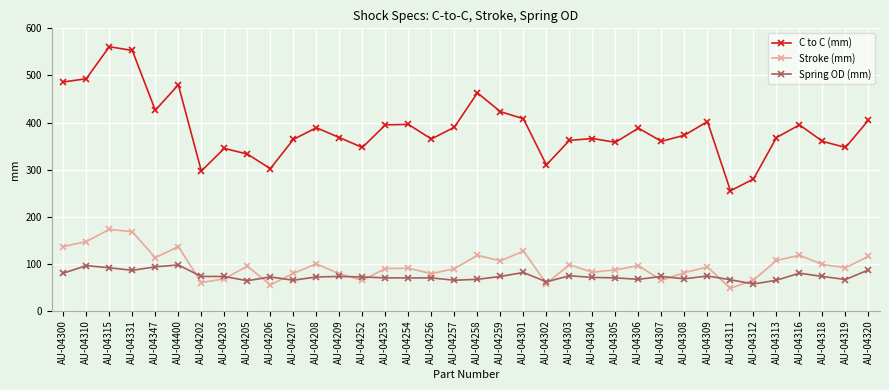

What is the total value across all series at AU-04319?

505.0